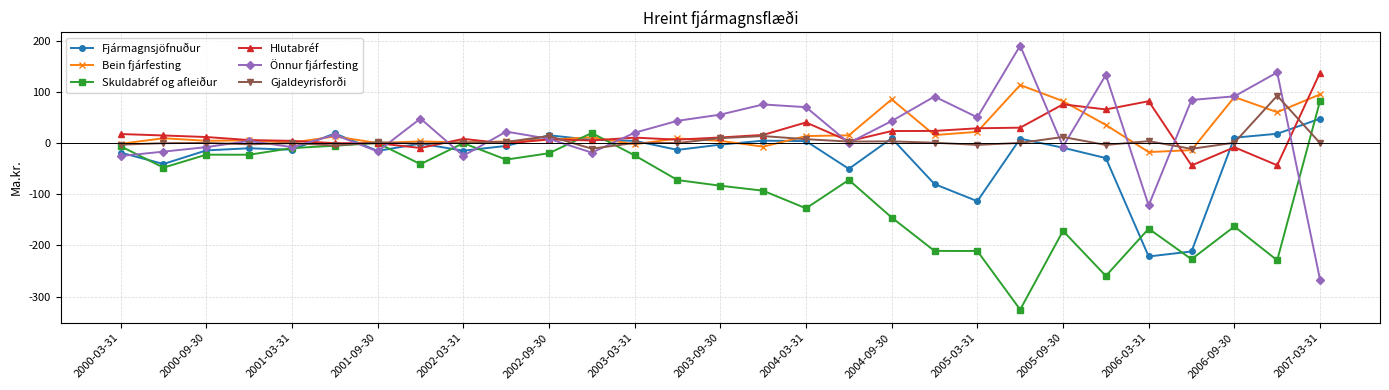

What is the value of the Skuldabréf og afleiður point at the 13th from the left?

-24.2